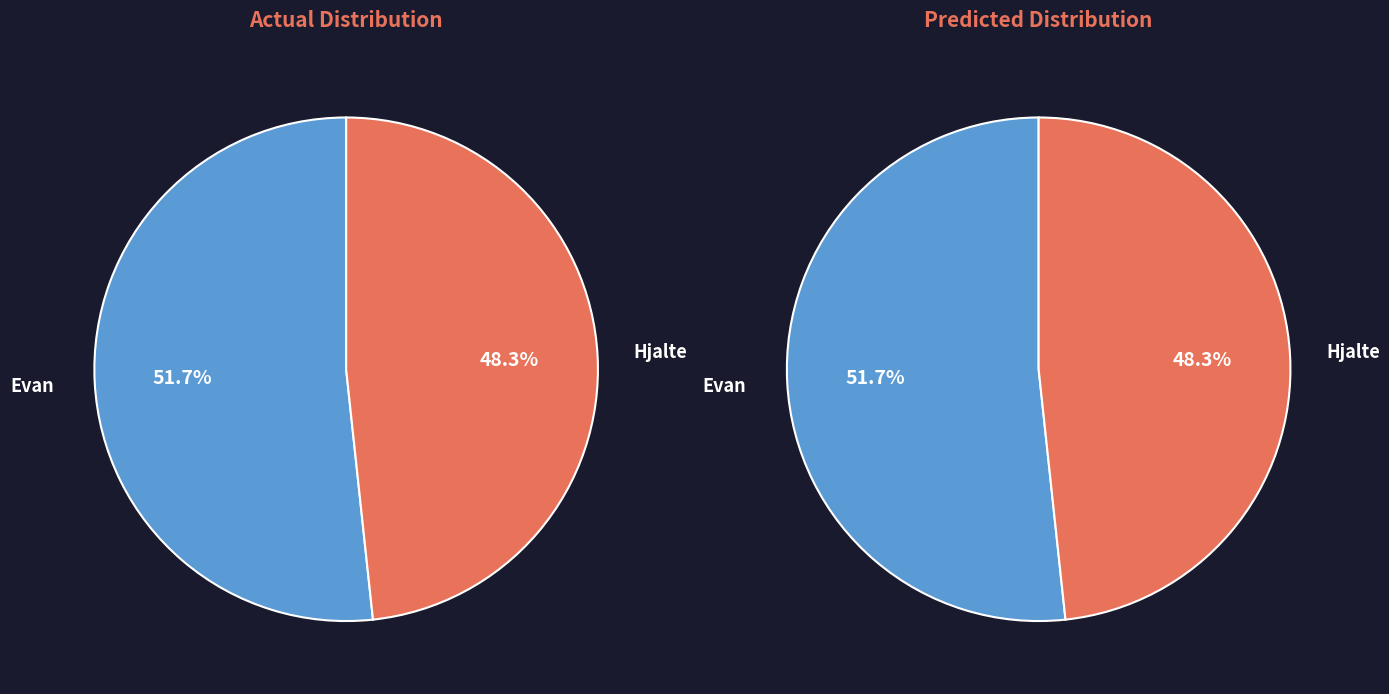

To the nearest percent, what is the difference between the Evan and Hjalte slice percentages?

3%